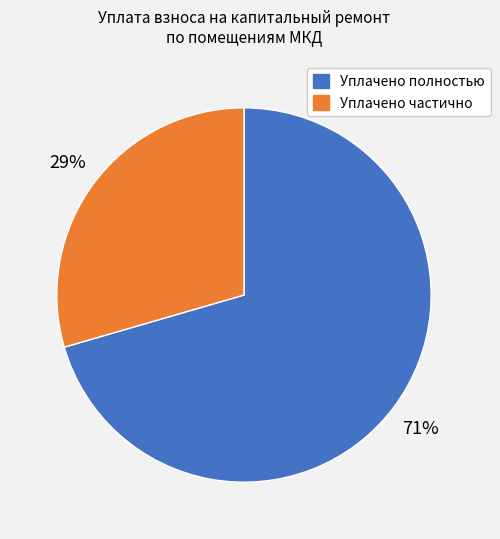

To the nearest percent, what is the average slice percentage?

50%